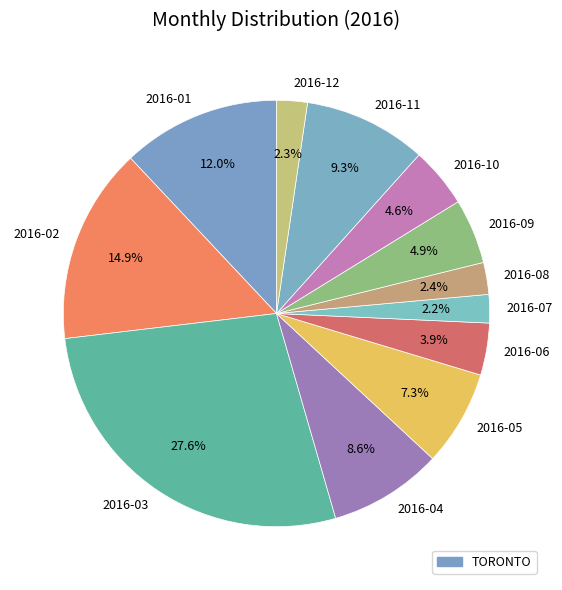

Count the number of slices in the pie.

12